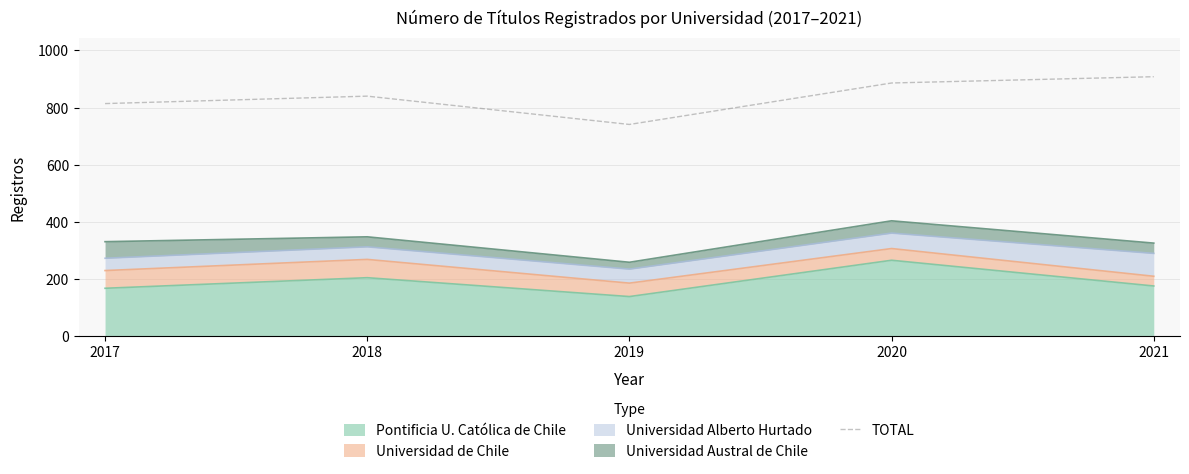

How many data points does each series have?

5